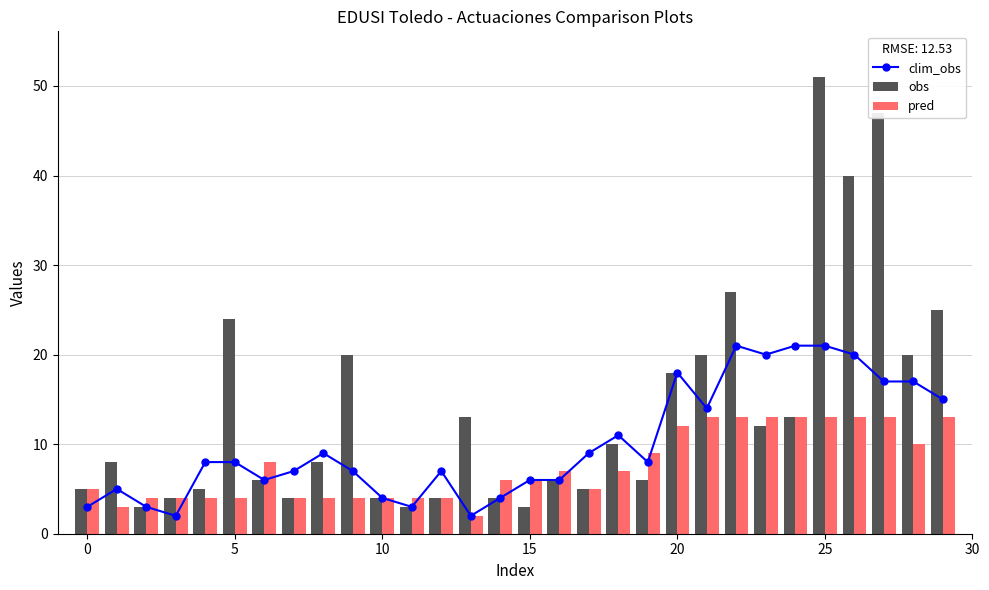

What is the sum of all pred values?

224